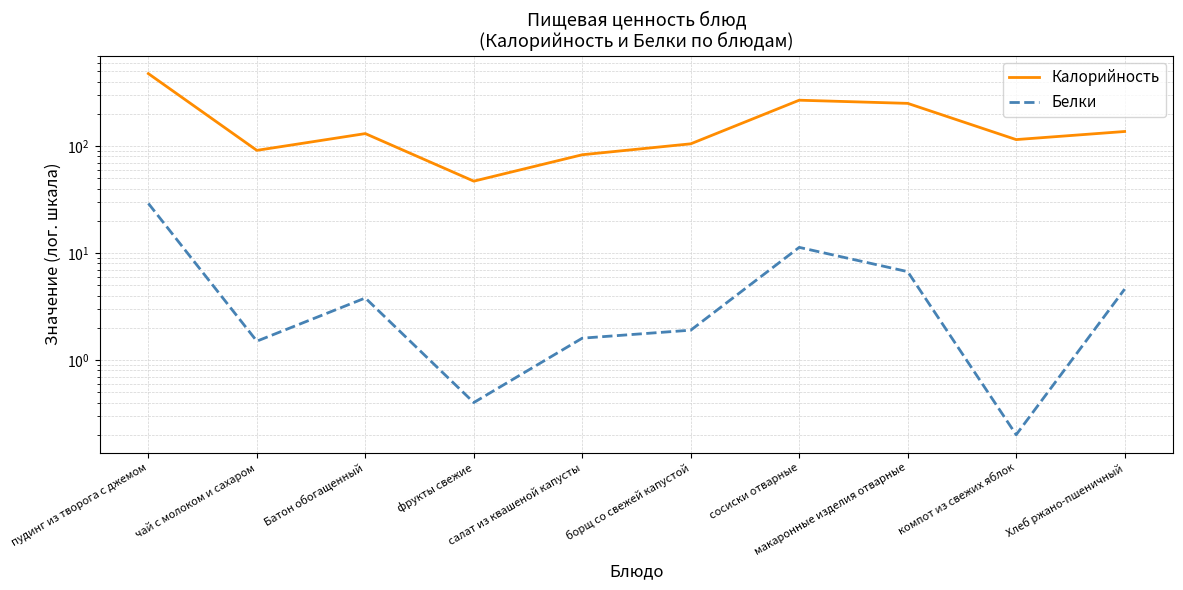

True or false: Калорийность has more than 0 interior local peaks.

True